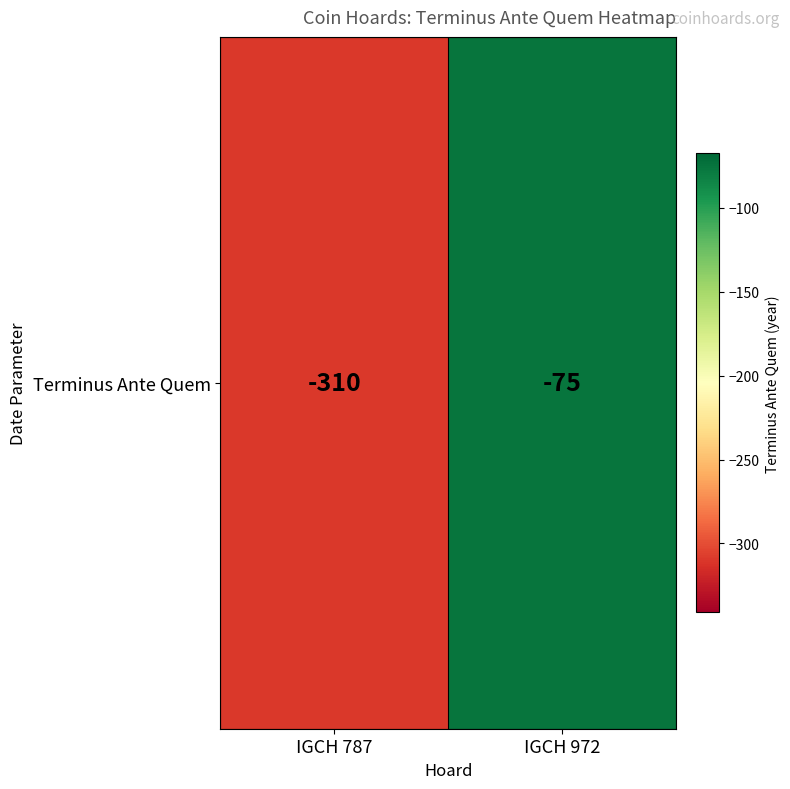

What is the sum of the values at IGCH 787 and IGCH 972?

-385